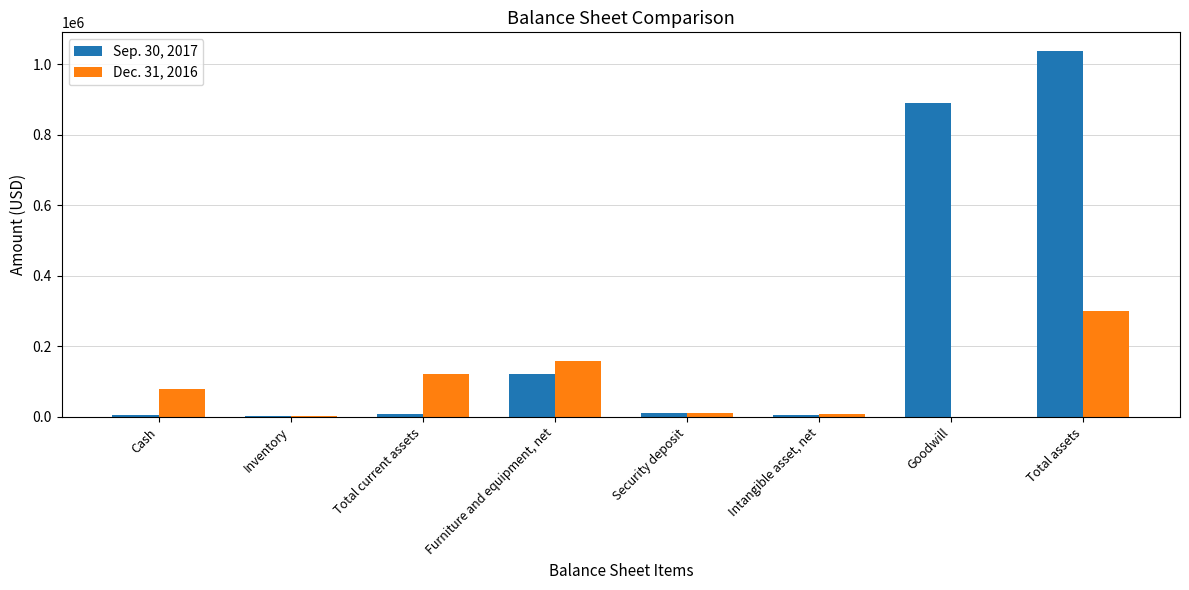

Which category has the highest value in the Sep. 30, 2017 series?

Total assets